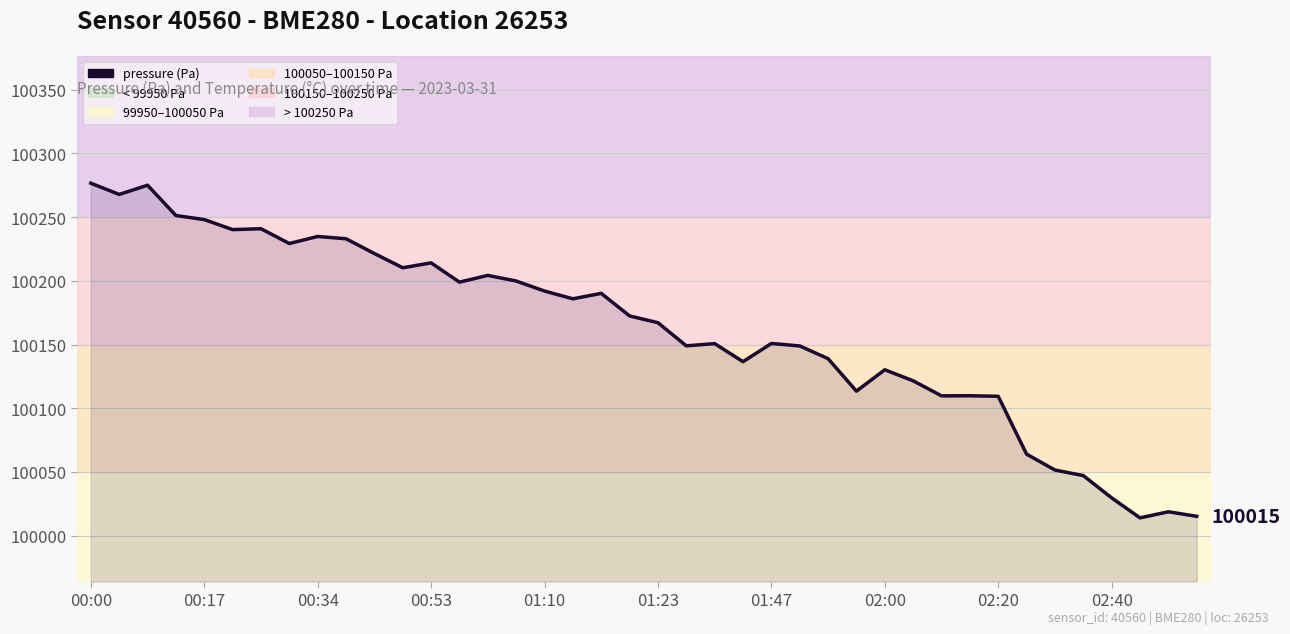

What is the difference between the maximum and minimum values?

262.7